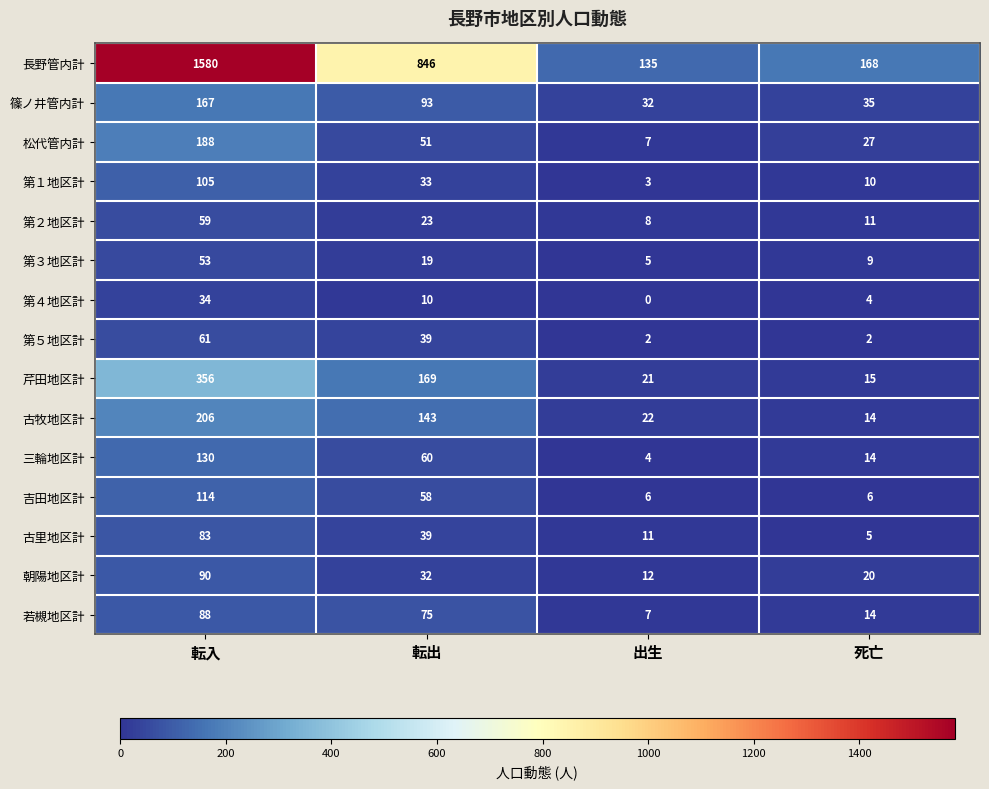

List the series in order of their peak value, highest first.

長野管内計, 芹田地区計, 古牧地区計, 松代管内計, 篠ノ井管内計, 三輪地区計, 吉田地区計, 第１地区計, 朝陽地区計, 若槻地区計, 古里地区計, 第５地区計, 第２地区計, 第３地区計, 第４地区計